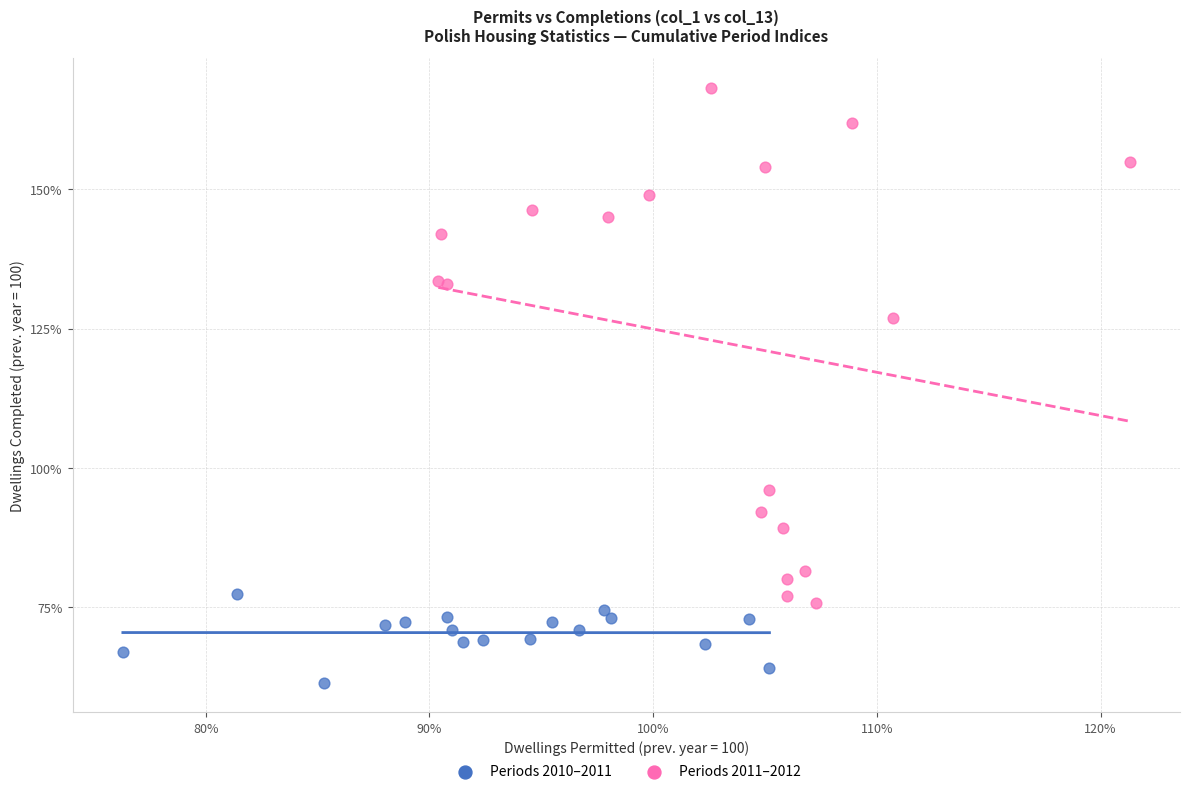

Which series has the widest spread of Y values?

Periods 2011–2012